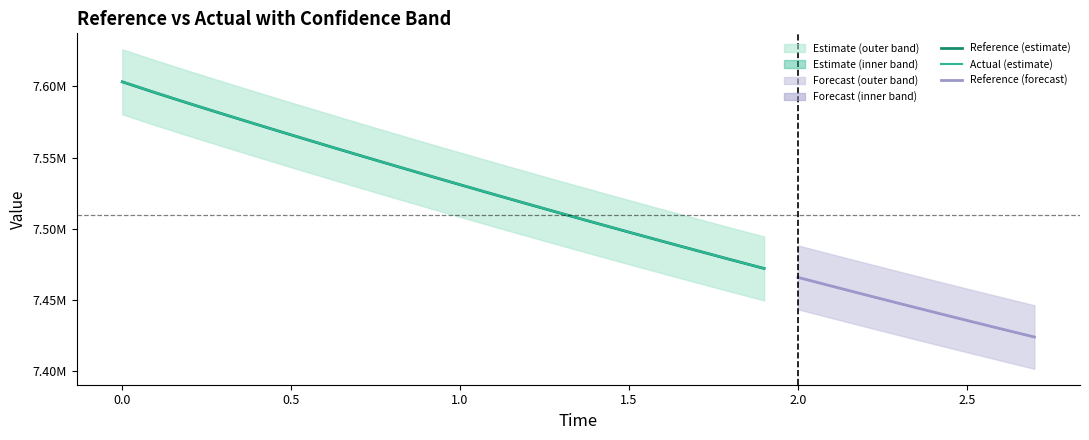

What is the sum of all reference values?

210270287.5